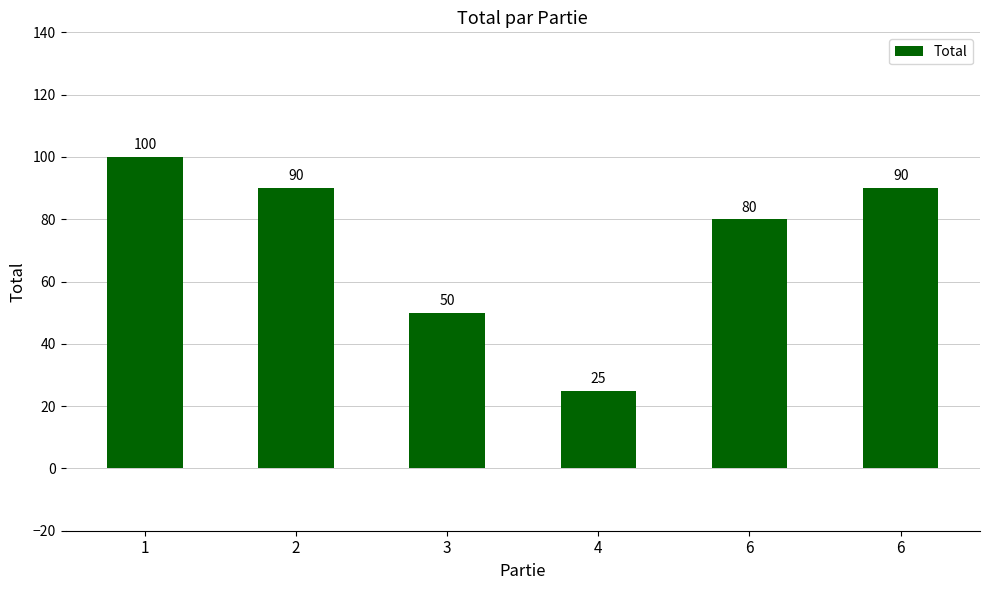

Between 2 and 6, which is larger?

2